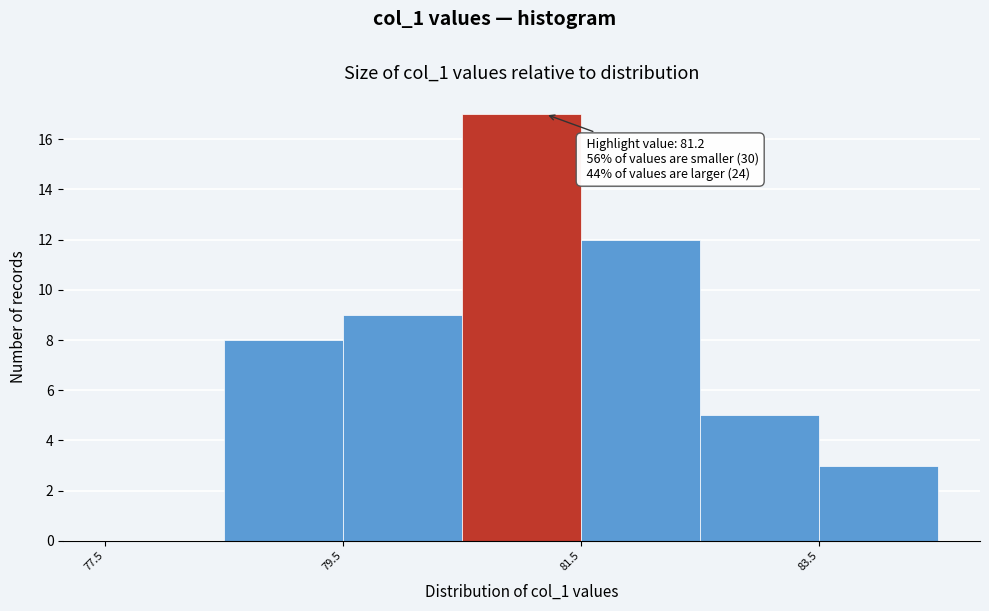

Which range on the x-axis has the tallest bar?

80.5 to 81.5